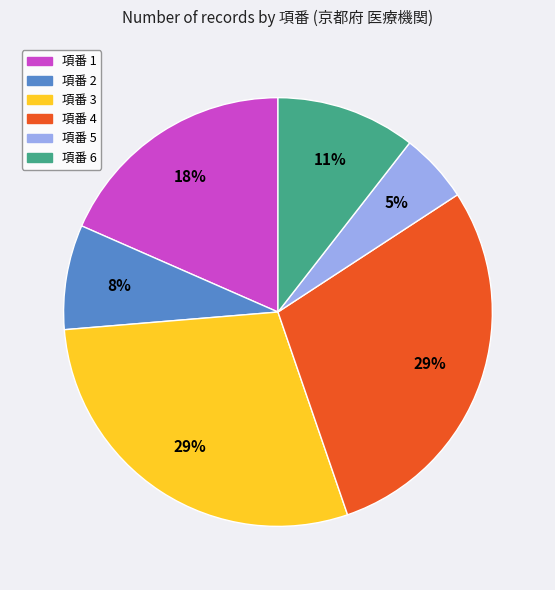

To the nearest percent, what is the difference between the largest and smallest slice percentages?

24%